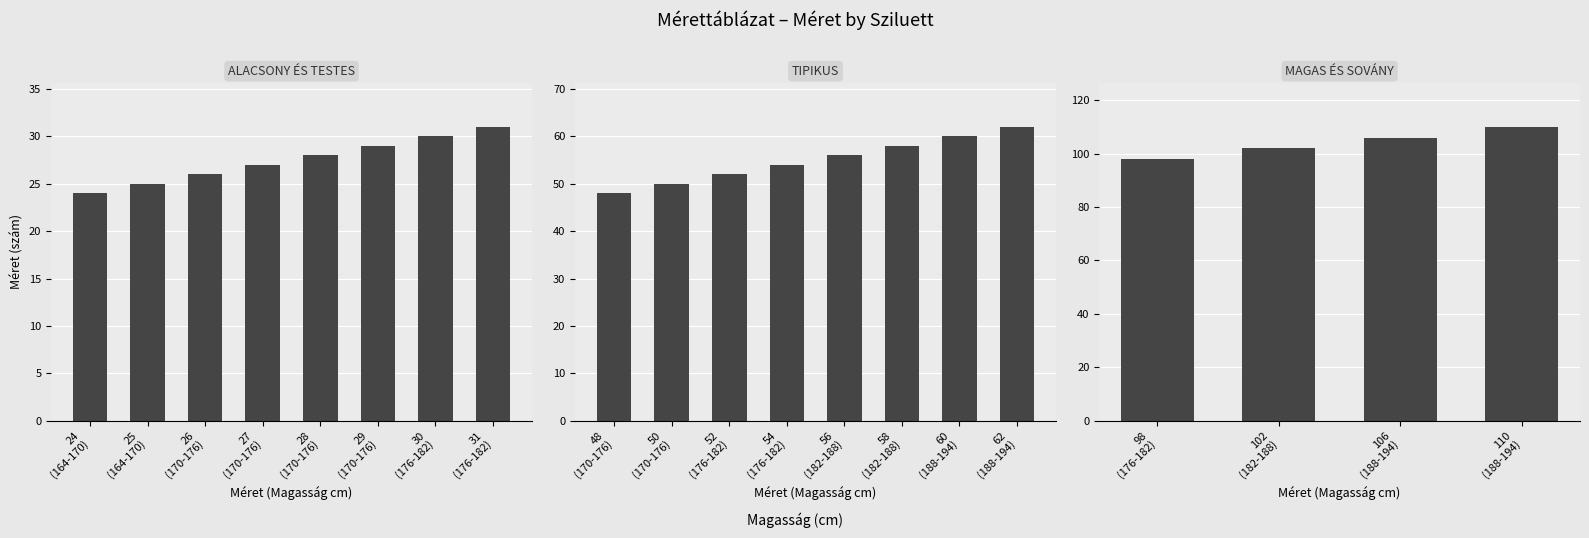

Which series changed the most between 164-170 and 176-182?

TIPIKUS